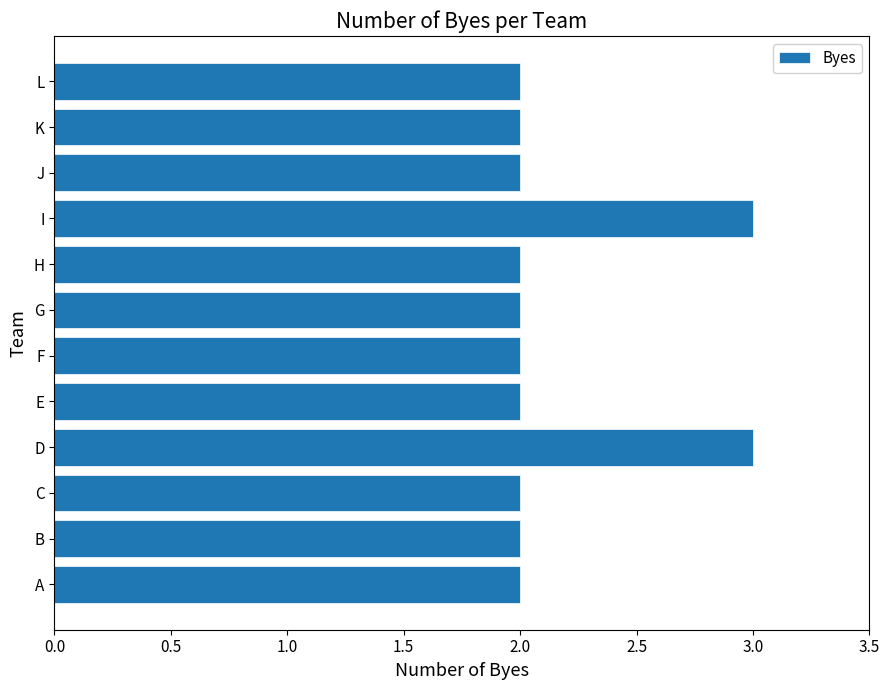

Approximately how many times larger is the value at D compared to I?

1.0